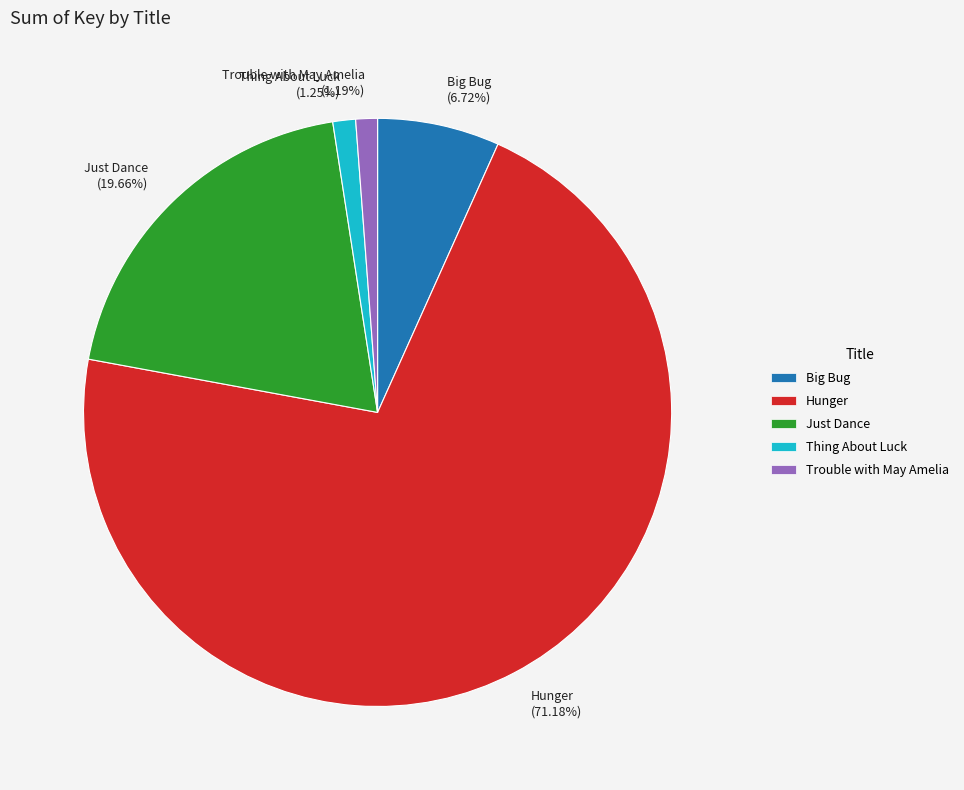

Is Trouble with May Amelia the majority of the pie?

No